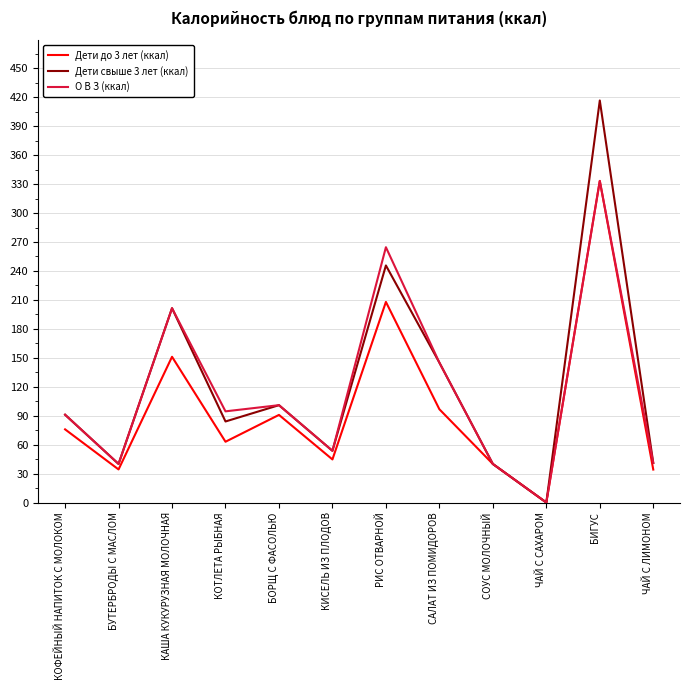

Which label corresponds to the smallest value in the chart?

ЧАЙ С САХАРОМ